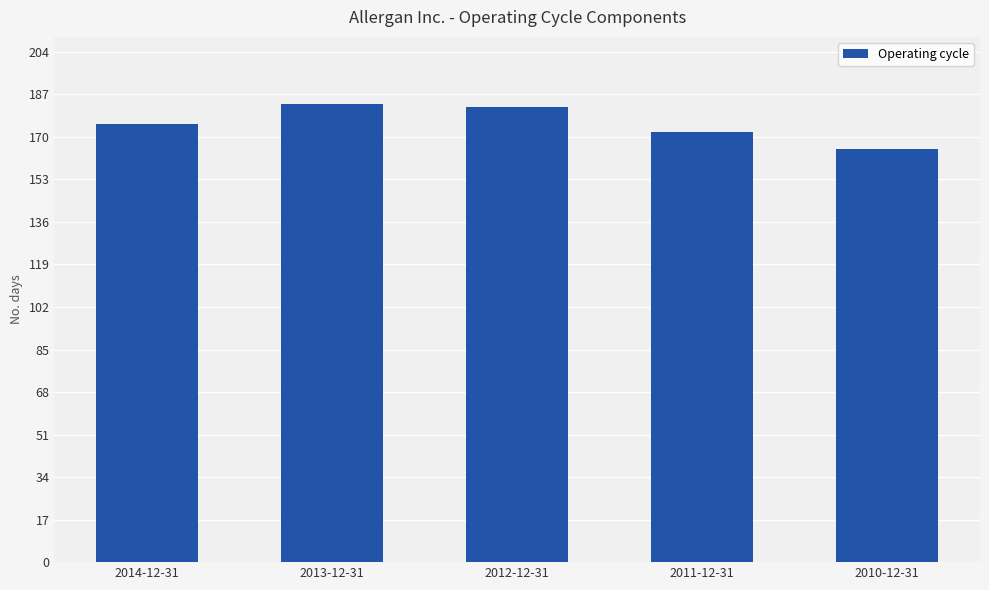

What is the change in value from 2014-12-31 to 2010-12-31?

-10